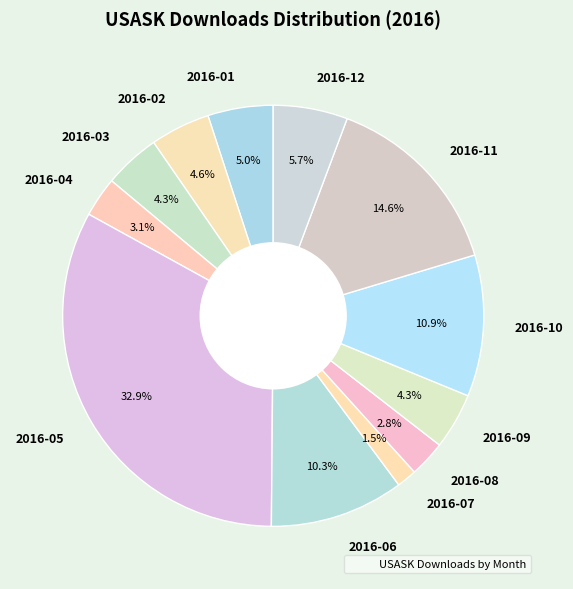

True or false: 2016-12 accounts for 6% of the total.

True